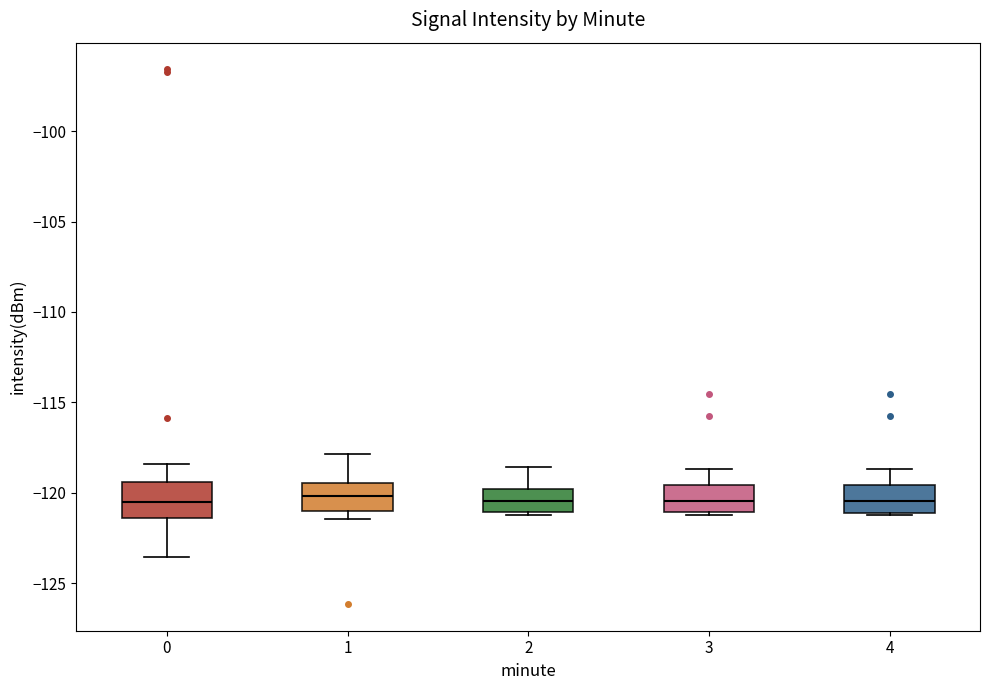

Reading left to right, transcribe this box plot: for each box, give where its median line is, the range the box spans, and where its two whiskers end, as read against the y-axis. The values are not printed on the chart, so give them approximately, as read against the axis.

0: median -120.5, box -121.5 to -119.5, whiskers -123.5 to -118.5
1: median -120.0, box -121.0 to -119.5, whiskers -121.5 to -118.0
2: median -120.5, box -121.0 to -120.0, whiskers -121.0 (just below the box's lower edge) to -118.5
3: median -120.5, box -121.0 to -119.5, whiskers -121.0 (just below the box's lower edge) to -118.5
4: median -120.5, box -121.0 to -119.5, whiskers -121.0 to -118.5